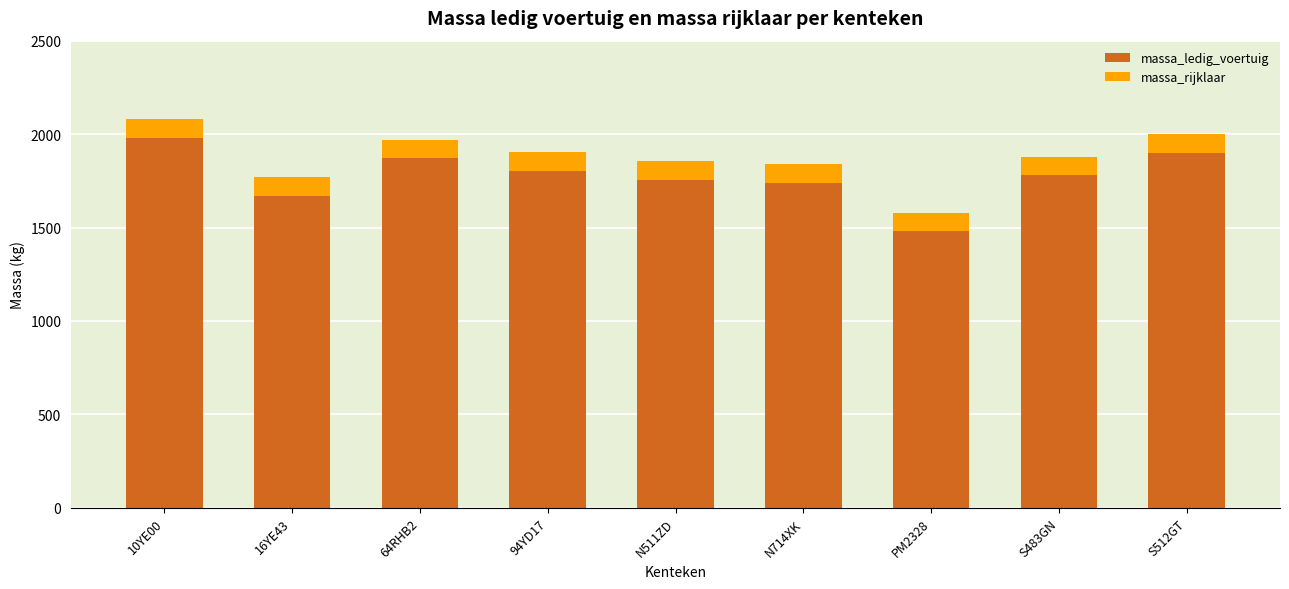

How many bars are there in total?

9